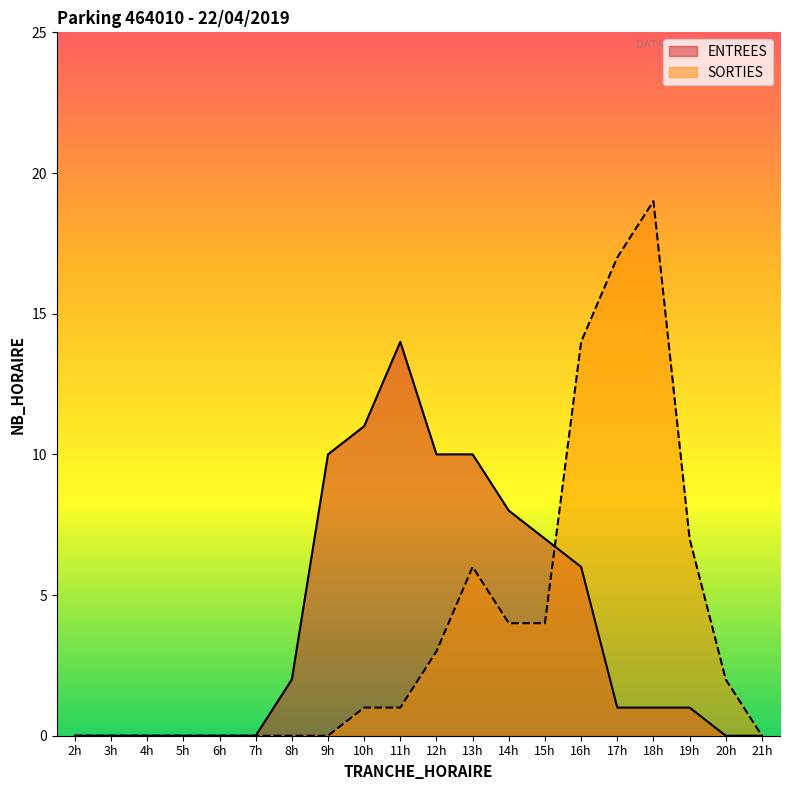

The ENTREES series shows 18 at 9h. True or false?

False